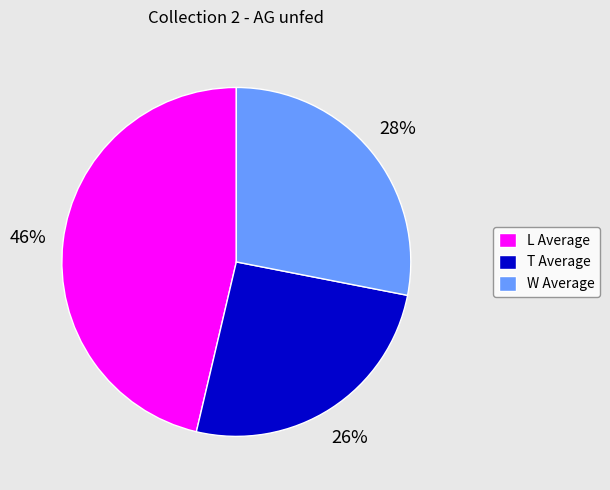

Does T Average account for over 50% of the chart?

No